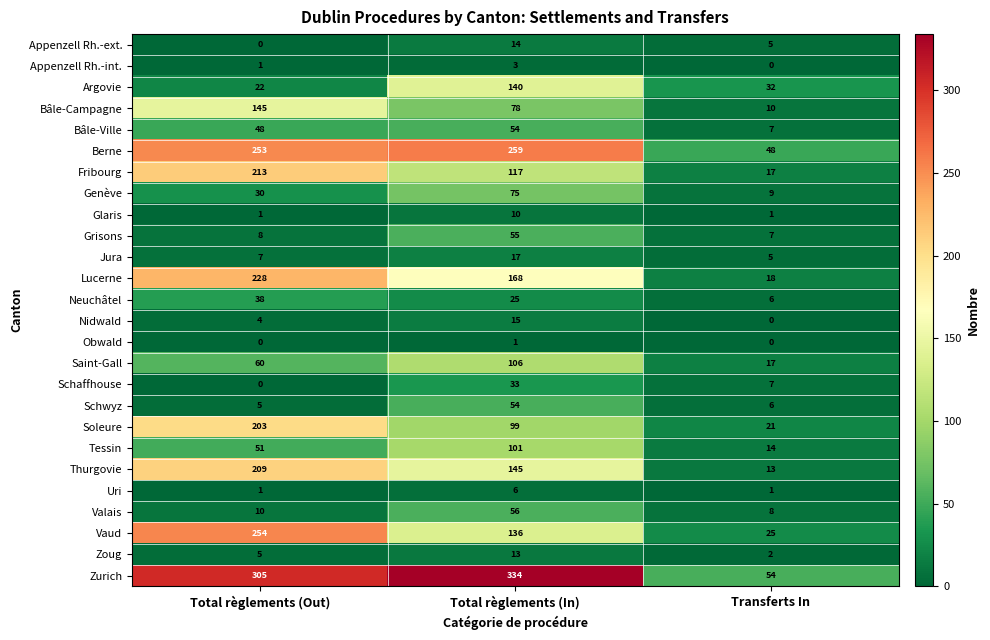

What is the total value across all series at Transferts In?

333